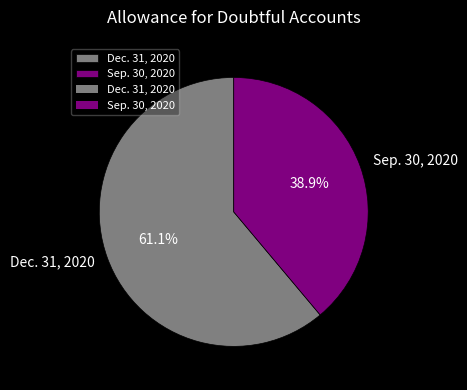

Do Dec. 31, 2020 and Sep. 30, 2020 together represent more than half of the pie?

Yes